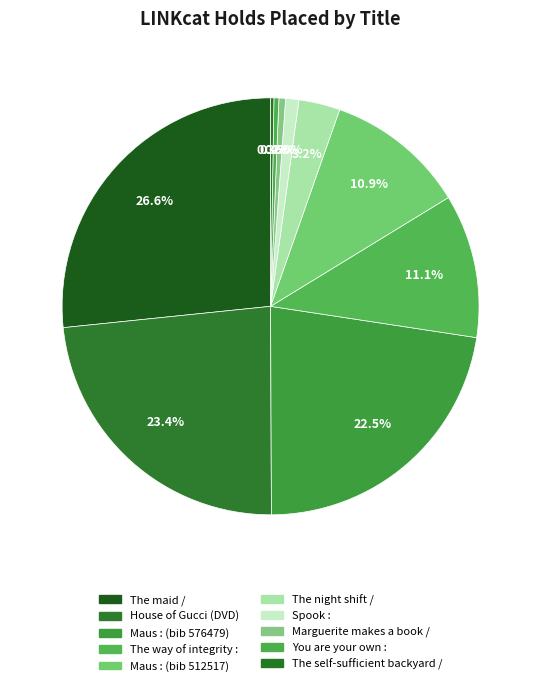

Is there a majority slice in this chart?

No